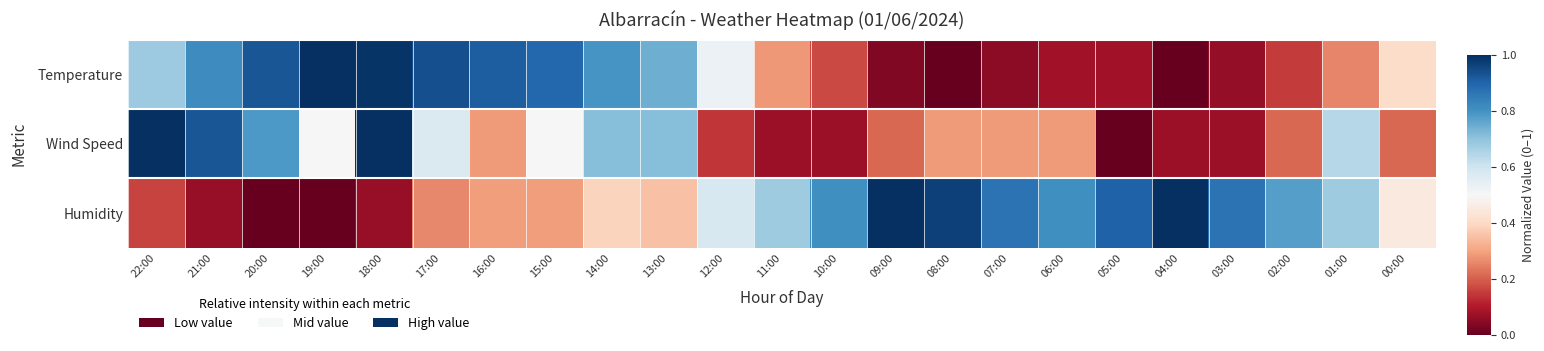

Reading left to right, transcribe all the data shown in this chart.

Temperature: 22:00=0.7	21:00=0.8	20:00=0.9	19:00=1.0	18:00=1.0	17:00=0.9	16:00=0.9	15:00=0.9	14:00=0.8	13:00=0.7	12:00=0.5	11:00=0.3	10:00=0.2	09:00=0.0	08:00=0.0	07:00=0.1	06:00=0.1	05:00=0.1	04:00=0.0	03:00=0.1	02:00=0.2	01:00=0.3	00:00=0.4
Wind Speed: 22:00=1.0	21:00=0.9	20:00=0.8	19:00=0.5	18:00=1.0	17:00=0.6	16:00=0.3	15:00=0.5	14:00=0.7	13:00=0.7	12:00=0.1	11:00=0.1	10:00=0.1	09:00=0.2	08:00=0.3	07:00=0.3	06:00=0.3	05:00=0.0	04:00=0.1	03:00=0.1	02:00=0.2	01:00=0.6	00:00=0.2
Humidity: 22:00=0.2	21:00=0.1	20:00=0.0	19:00=0.0	18:00=0.1	17:00=0.3	16:00=0.3	15:00=0.3	14:00=0.4	13:00=0.4	12:00=0.6	11:00=0.7	10:00=0.8	09:00=1.0	08:00=1.0	07:00=0.9	06:00=0.8	05:00=0.9	04:00=1.0	03:00=0.9	02:00=0.8	01:00=0.7	00:00=0.5